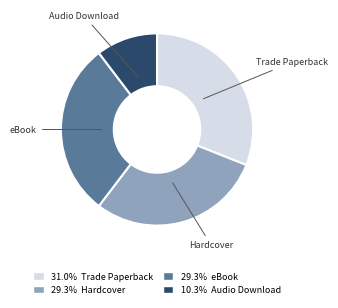

Does any single category account for the majority?

No